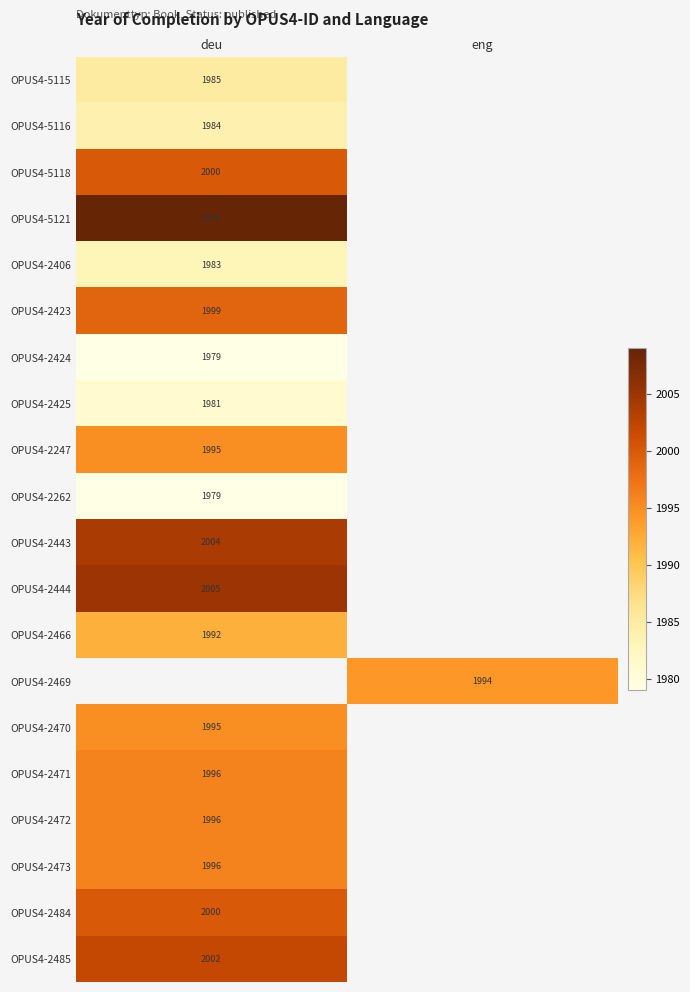

True or false: OPUS4-2424 has a value of 2870 at deu.

False